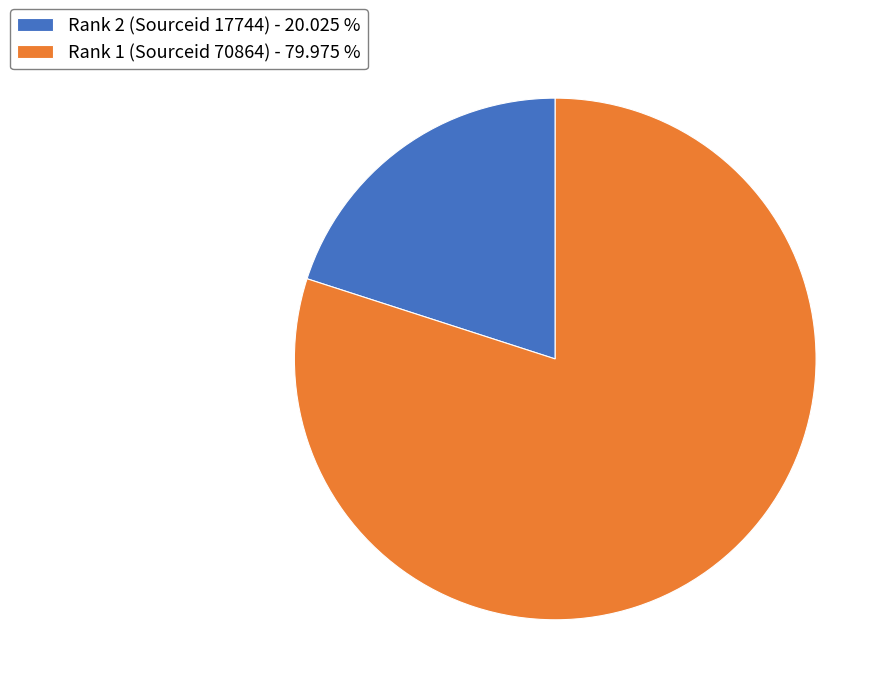

Combined, do Rank 1 (Sourceid 70864) - 79.975 % and Rank 2 (Sourceid 17744) - 20.025 % account for over 50%?

Yes